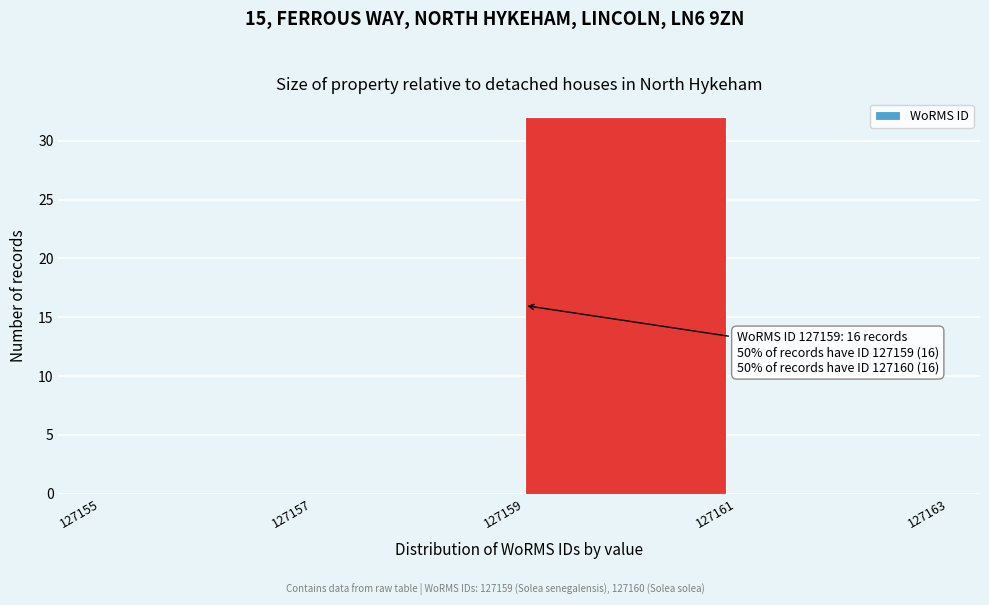

Which range on the x-axis has the tallest bar?

127159 to 127161